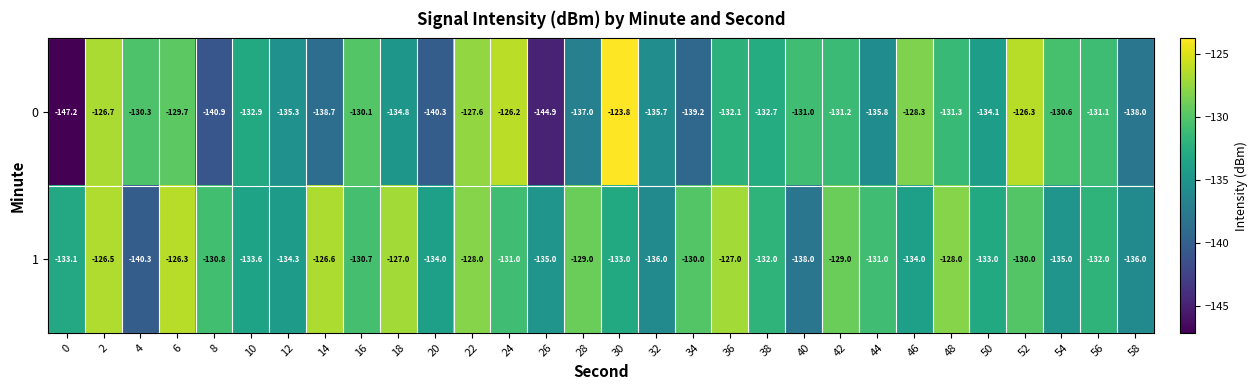

True or false: 0 has a value of -210.6 at 58.

False